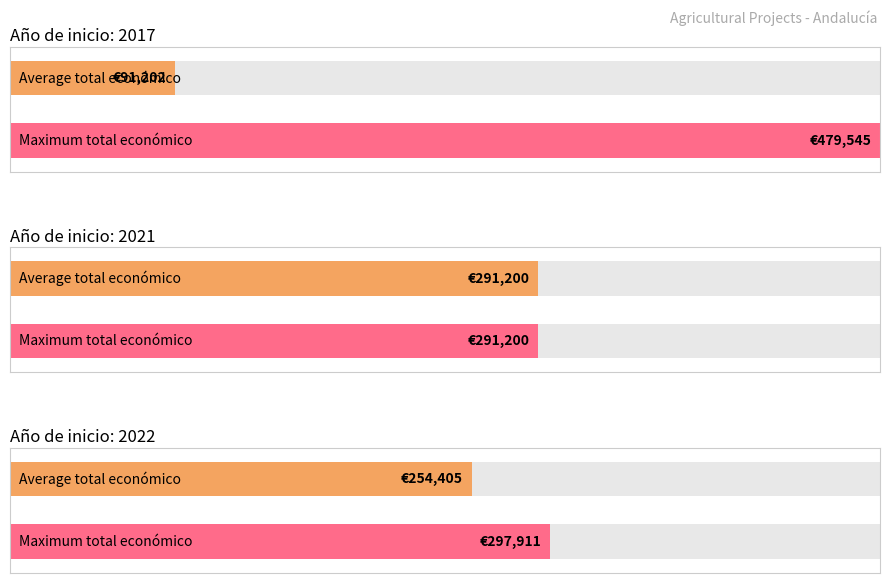

Is it true that the value at 2017 is 8889?

False